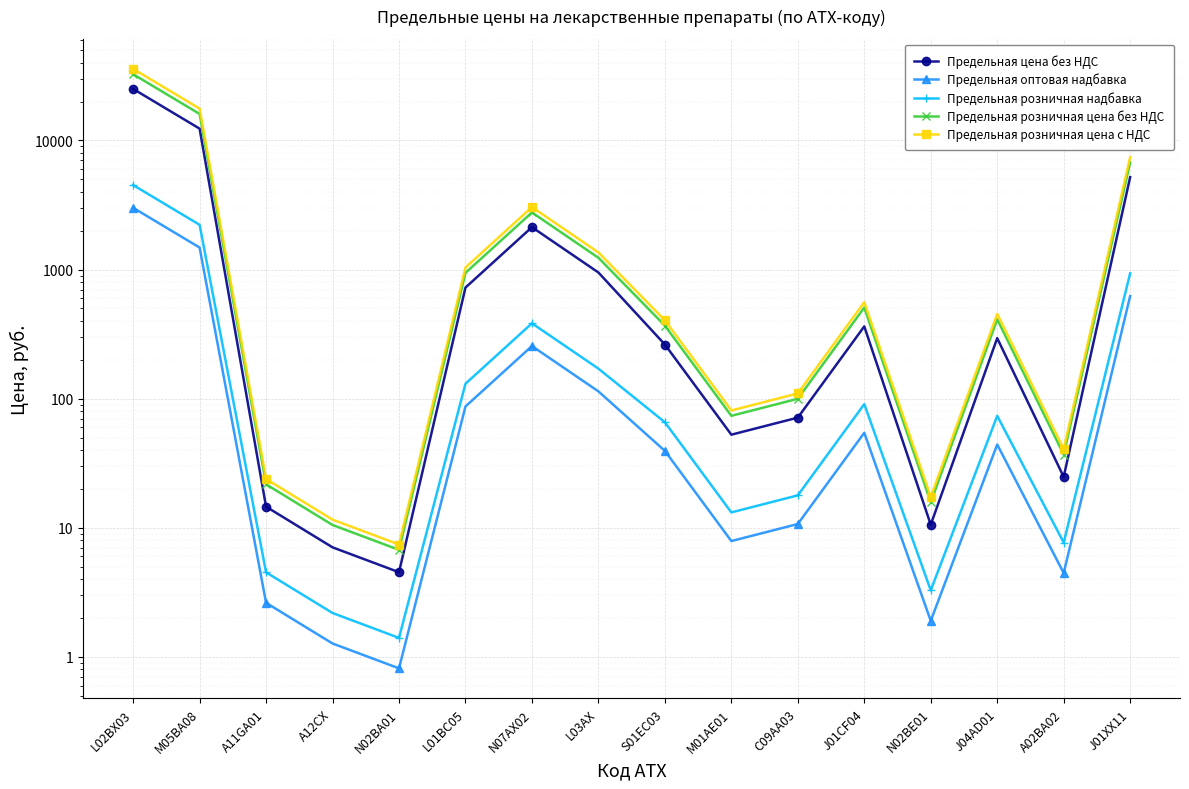

What position from the left is M01AE01?

10